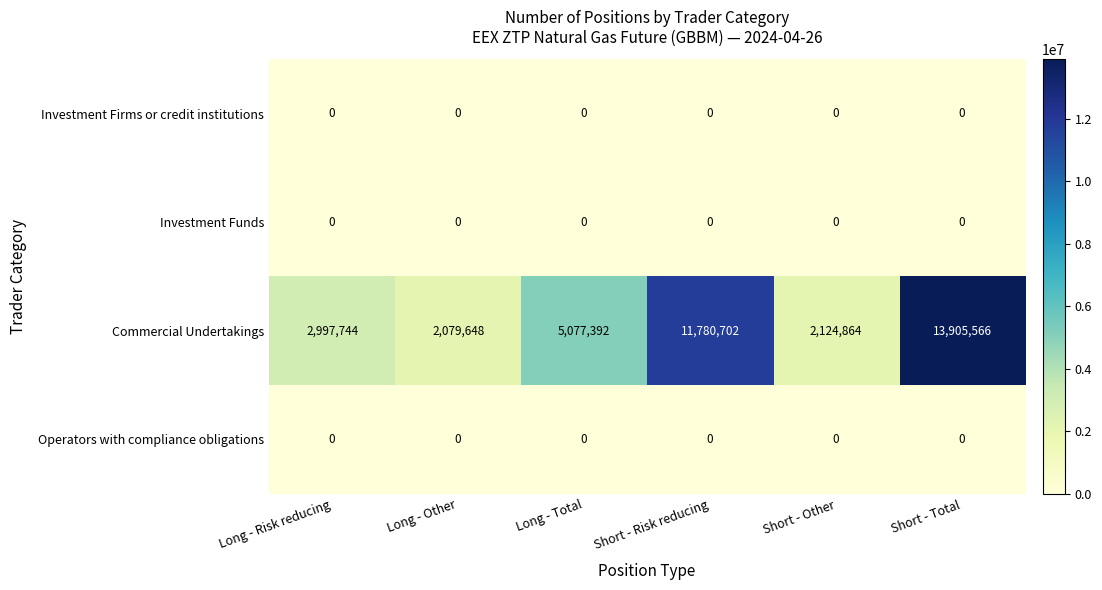

Reading left to right, what are all the values shown in this chart?

Investment Firms or credit institutions: 0	0	0	0	0	0
Investment Funds: 0	0	0	0	0	0
Commercial Undertakings: 2997744	2079648	5077392	11780702	2124864	13905566
Operators with compliance obligations: 0	0	0	0	0	0